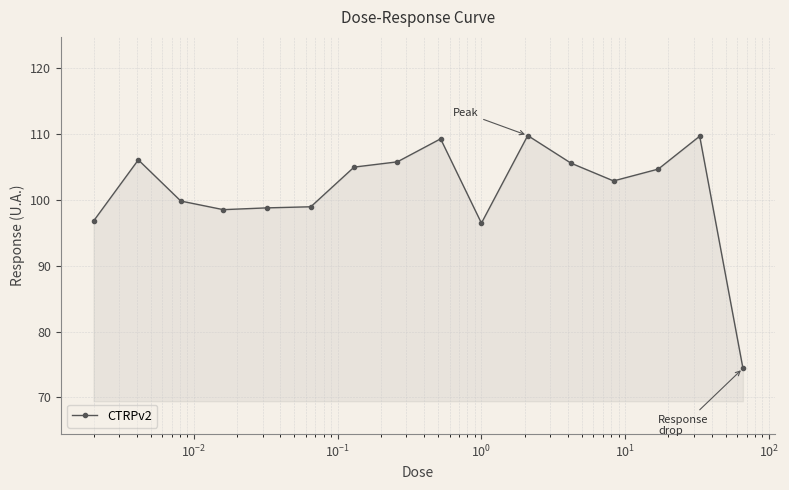

What is the difference between the maximum and minimum values?

35.4